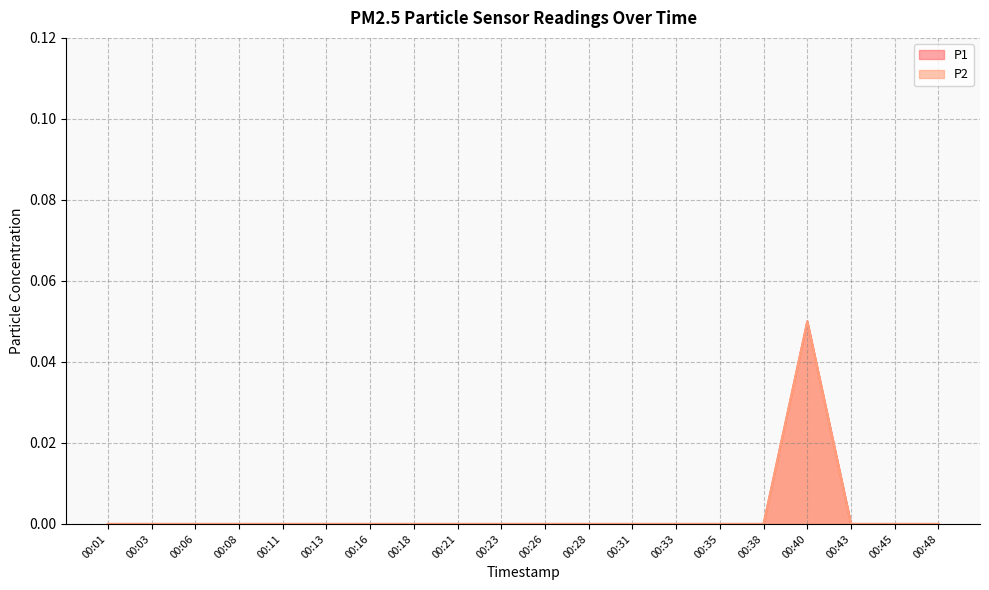

True or false: P2 and P1 intersect in this chart.

False